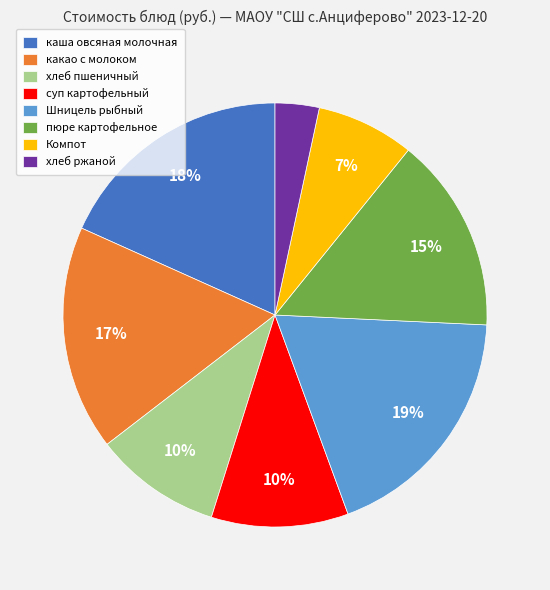

Which slice is the smallest?

хлеб ржаной